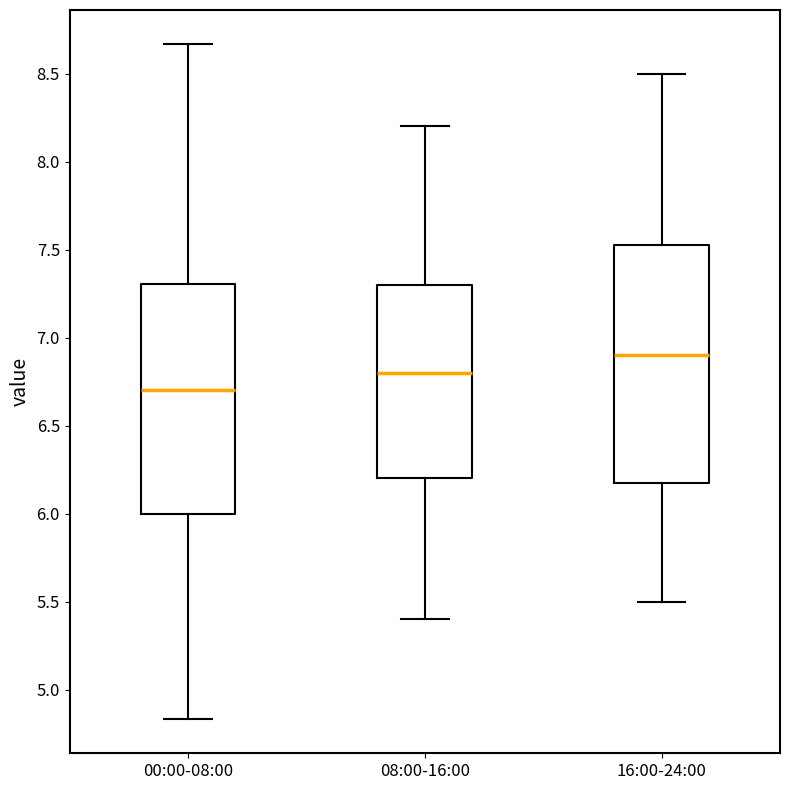

Where is the lower edge of the box for 16:00-24:00 on the y-axis? The values are not printed on the chart, so give them approximately, as read against the axis.

6.20